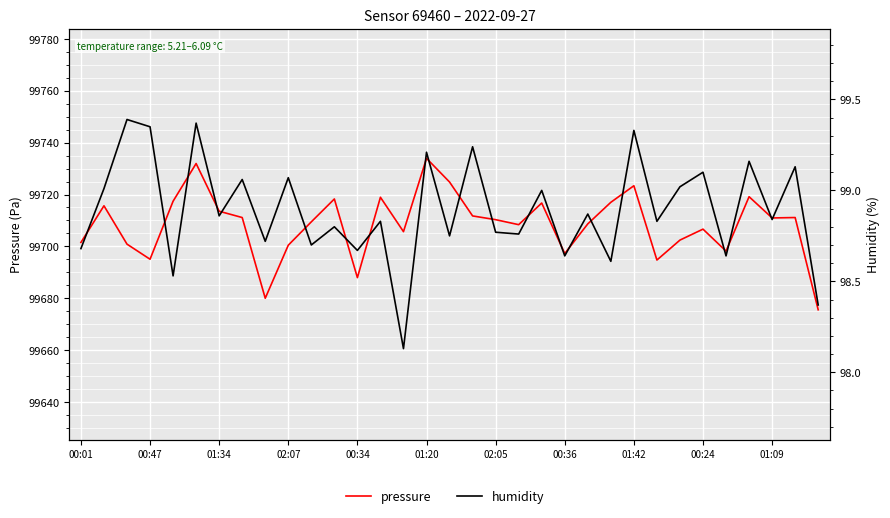

At how many categories does at least one series exceed 8210?

33